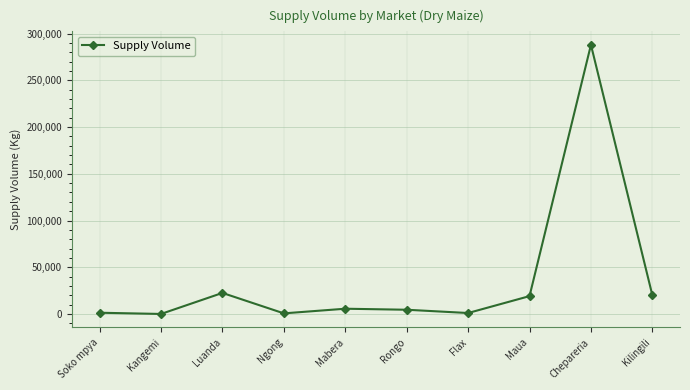

How many lines are shown in the chart?

1